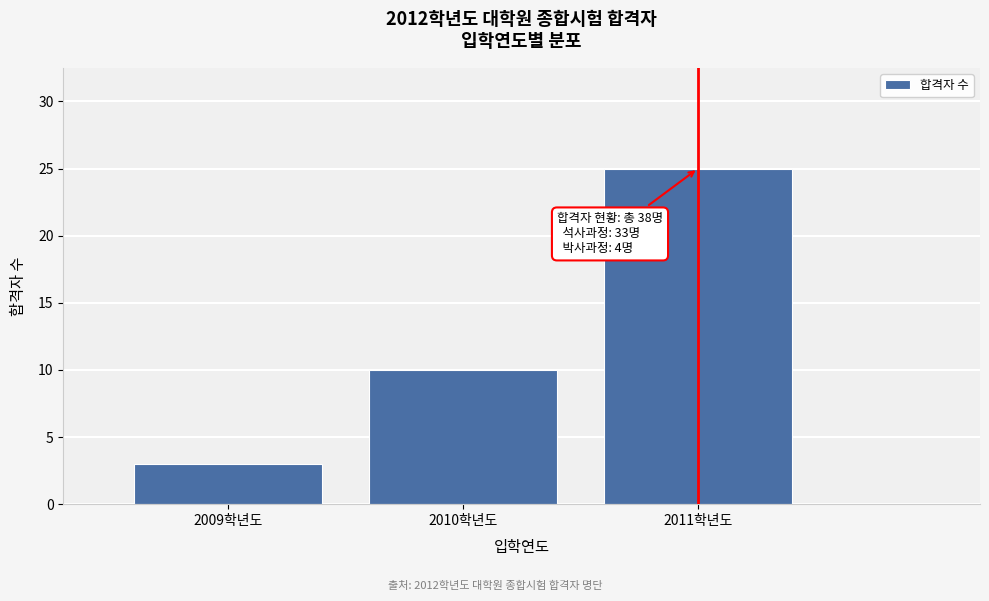

Reading right to left, list all the values displayed in this chart.

25	10	3